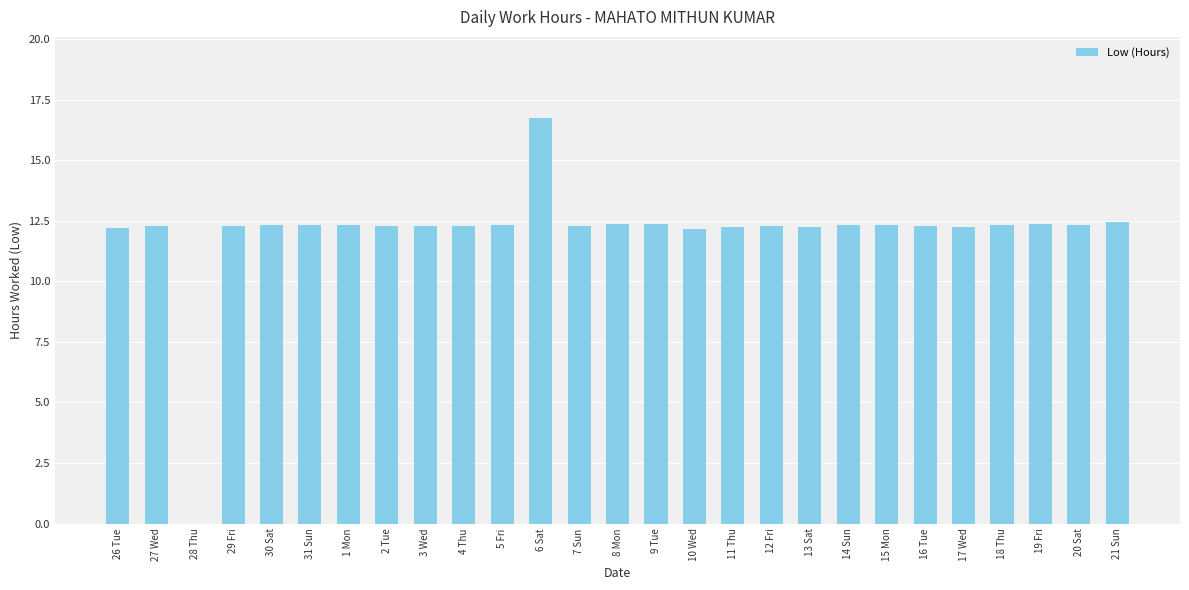

What is the difference between the values at 7 Sun and 10 Wed?

0.1